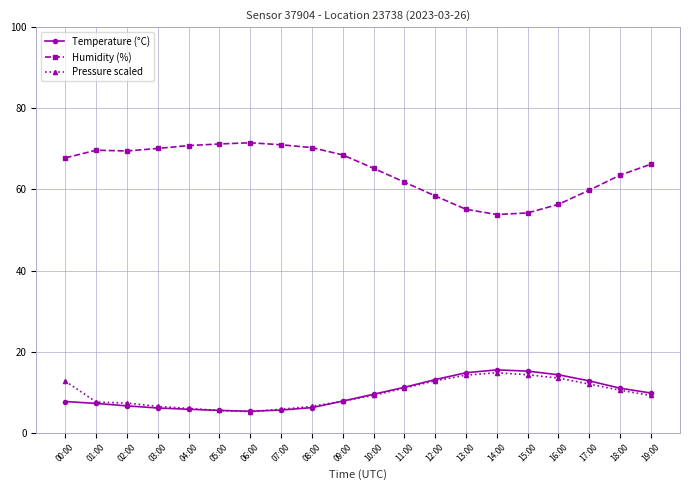

True or false: Temperature (°C) and Humidity (%) cross at least once.

False